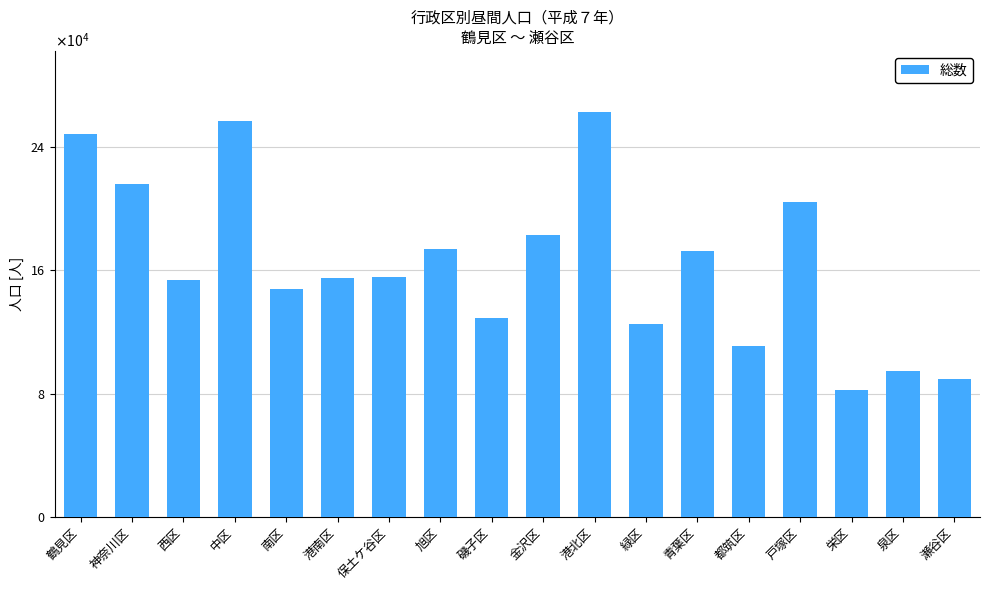

Which label corresponds to the largest value in the chart?

港北区